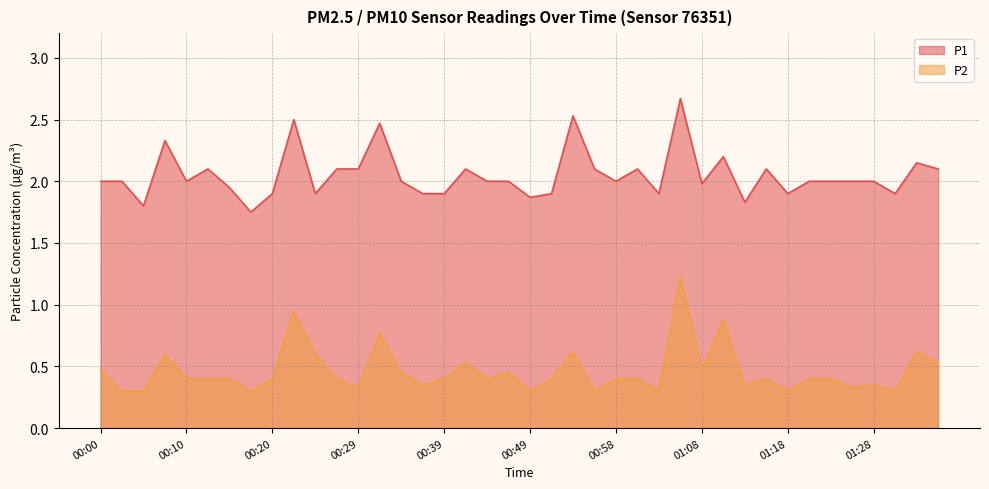

Where is P2 nearest to the value 0?

00:03